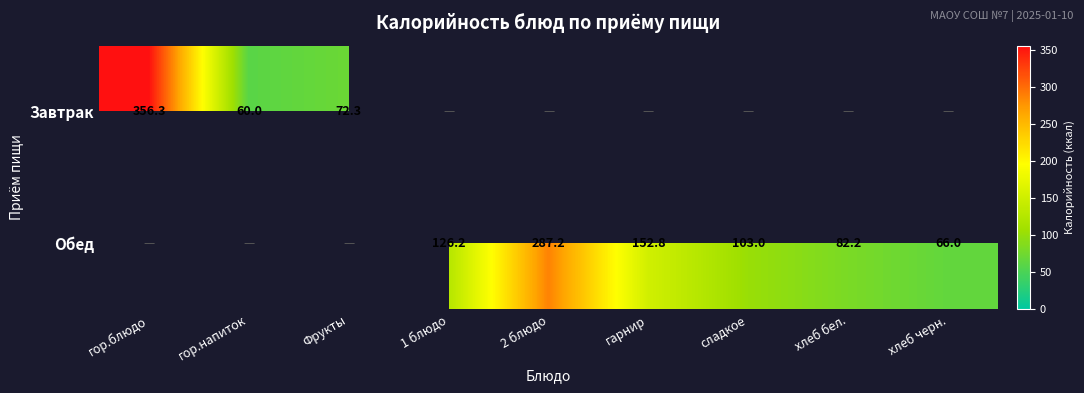

True or false: Завтрак has a value of 60.0 at гор.напиток.

True